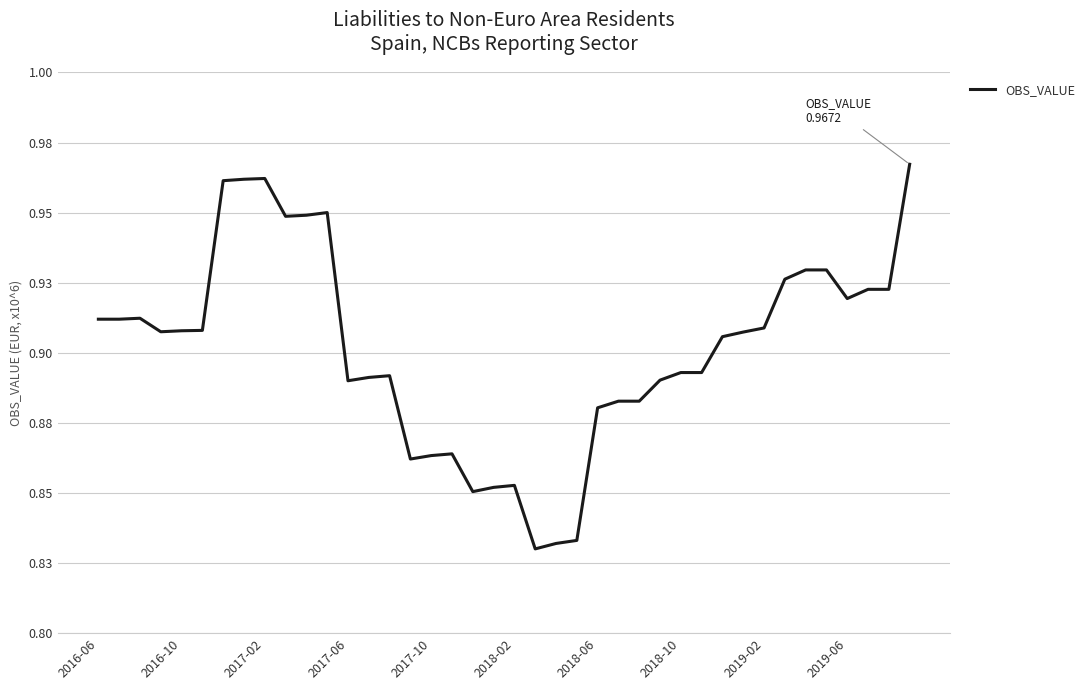

Reading left to right, transcribe all the data shown in this chart.

0.9	0.9	0.9	0.9	0.9	0.9	1.0	1.0	1.0	0.9	0.9	1.0	0.9	0.9	0.9	0.9	0.9	0.9	0.9	0.9	0.9	0.8	0.8	0.8	0.9	0.9	0.9	0.9	0.9	0.9	0.9	0.9	0.9	0.9	0.9	0.9	0.9	0.9	0.9	1.0